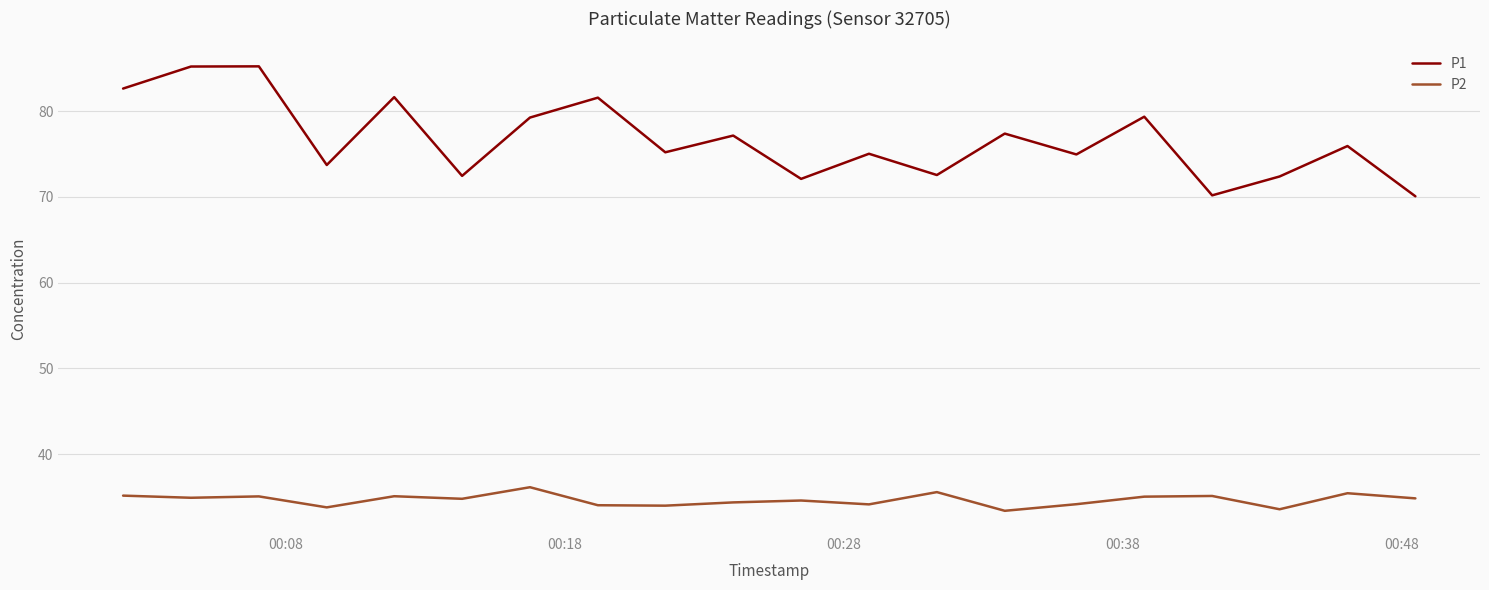

How many interior local peaks does the P1 series have?

8